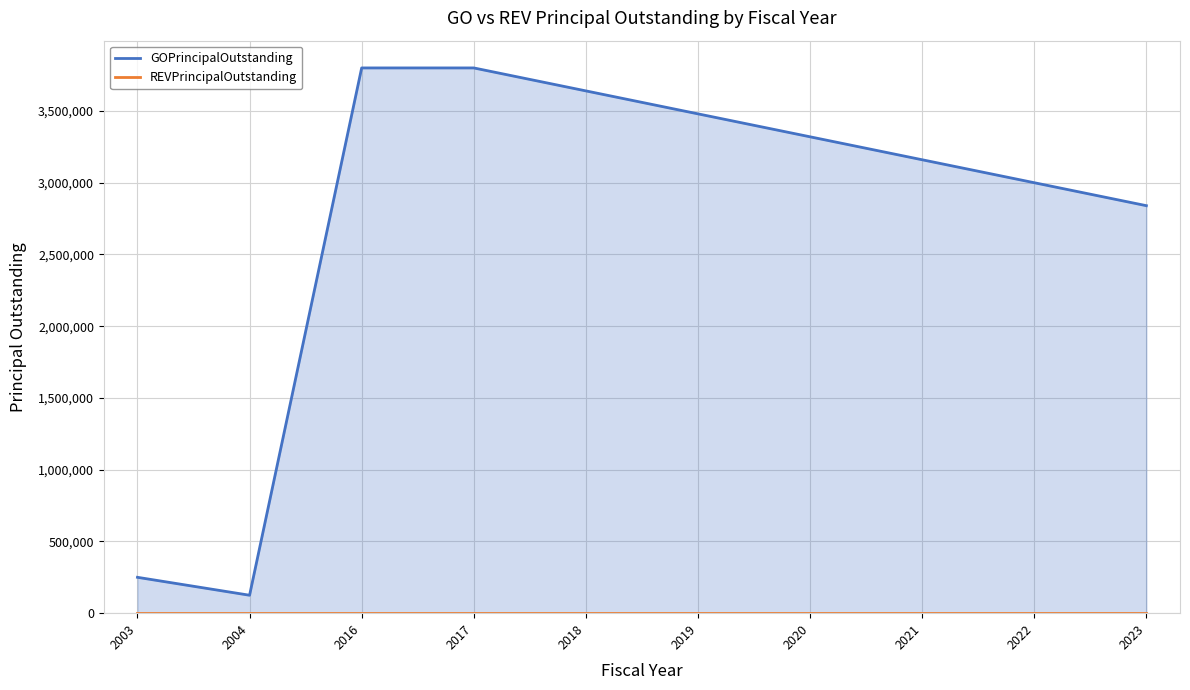

Count the number of categories in the chart.

10